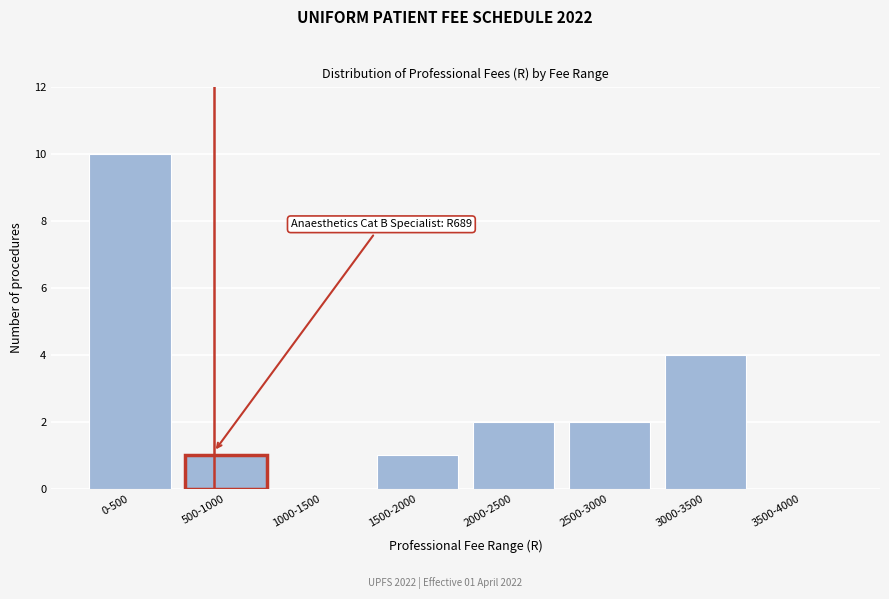

Reading left to right, list all the values displayed in this chart.

0-500=10	500-1000=1	1000-1500=0	1500-2000=1	2000-2500=2	2500-3000=2	3000-3500=4	3500-4000=0